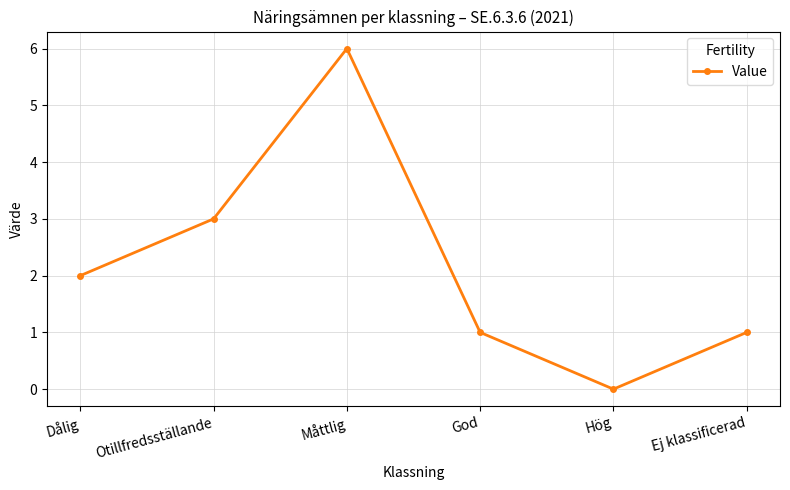

Reading right to left, list all the values displayed in this chart.

Ej klassificerad=1	Hög=0	God=1	Måttlig=6	Otillfredsställande=3	Dålig=2